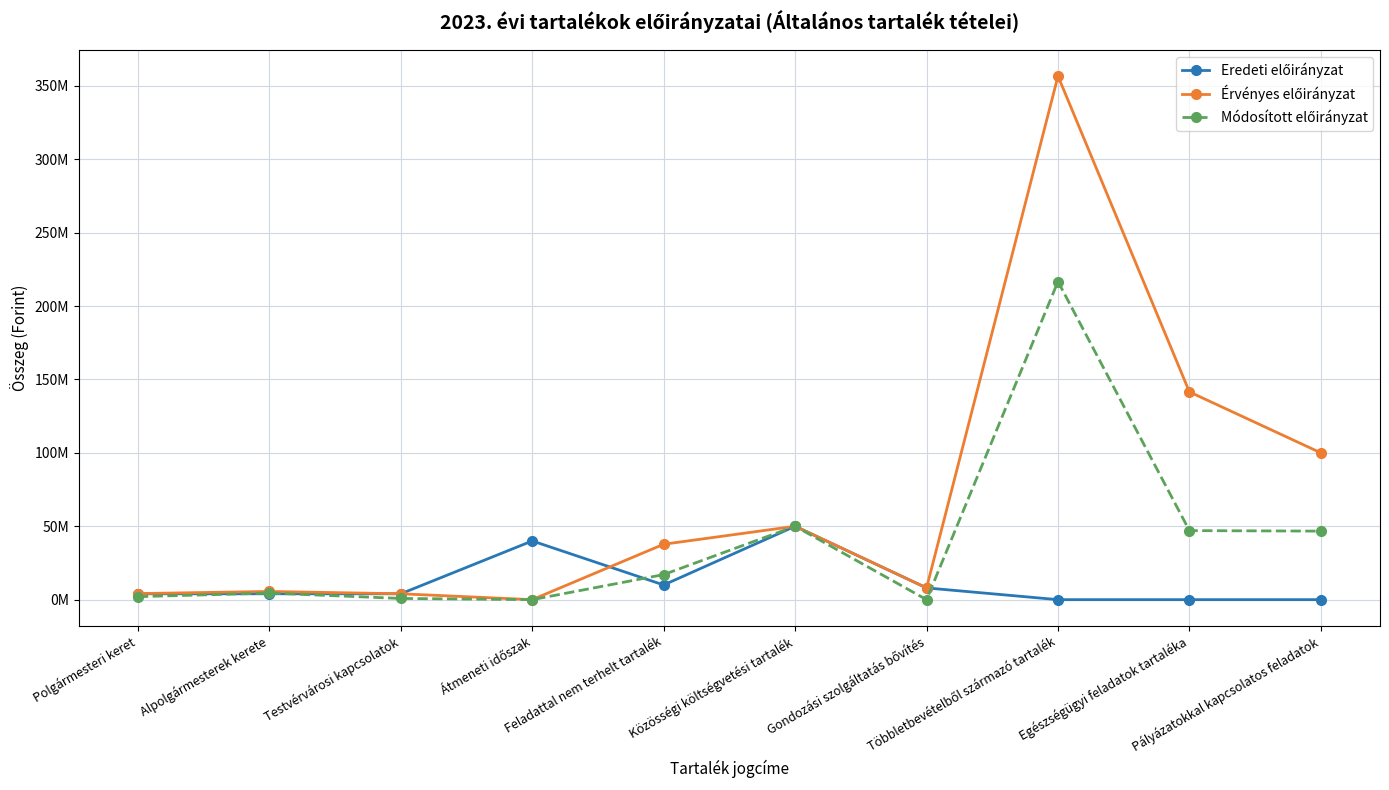

Reading left to right, extract all data points from this chart.

Eredeti előirányzat: Polgármesteri keret=4000000	Alpolgármesterek kerete=4000000	Testvérvárosi kapcsolatok=4000000	Átmeneti időszak=40000000	Feladattal nem terhelt tartalék=10000000	Közösségi költségvetési tartalék=50000000	Gondozási szolgáltatás bővítés=8000000	Többletbevételből származó tartalék=0	Egészségügyi feladatok tartaléka=0	Pályázatokkal kapcsolatos feladatok=0
Érvényes előirányzat: Polgármesteri keret=4138000	Alpolgármesterek kerete=5588000	Testvérvárosi kapcsolatok=4000000	Átmeneti időszak=0	Feladattal nem terhelt tartalék=37753643	Közösségi költségvetési tartalék=50000000	Gondozási szolgáltatás bővítés=8000000	Többletbevételből származó tartalék=356635327	Egészségügyi feladatok tartaléka=141527000	Pályázatokkal kapcsolatos feladatok=100000000
Módosított előirányzat: Polgármesteri keret=2038000	Alpolgármesterek kerete=4488000	Testvérvárosi kapcsolatok=825000	Átmeneti időszak=0	Feladattal nem terhelt tartalék=17081643	Közösségi költségvetési tartalék=50000000	Gondozási szolgáltatás bővítés=0	Többletbevételből származó tartalék=216695371	Egészségügyi feladatok tartaléka=47027000	Pályázatokkal kapcsolatos feladatok=46684963